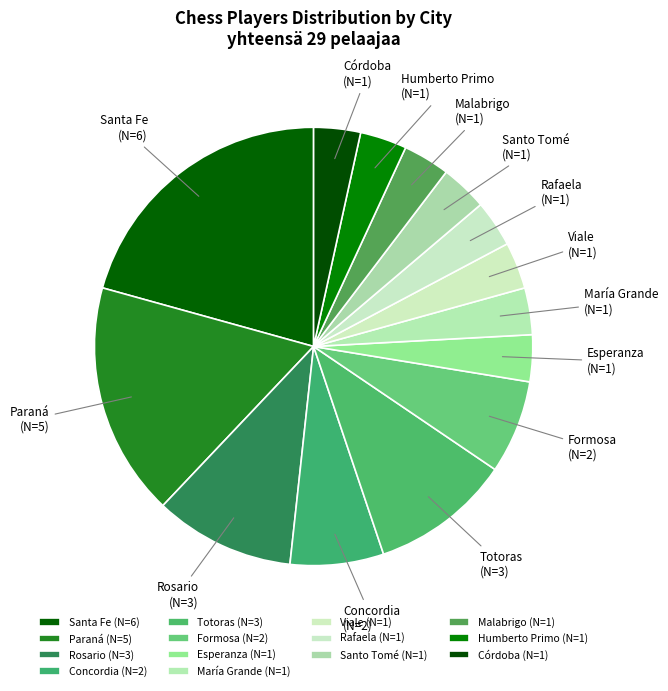

Is it true that Rosario is 10% of the pie?

True